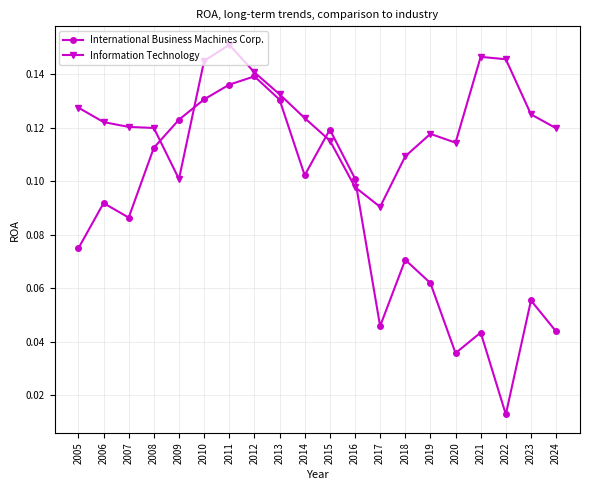

In Information Technology, how many points are lower than both neighbors (excluding endpoints)?

3